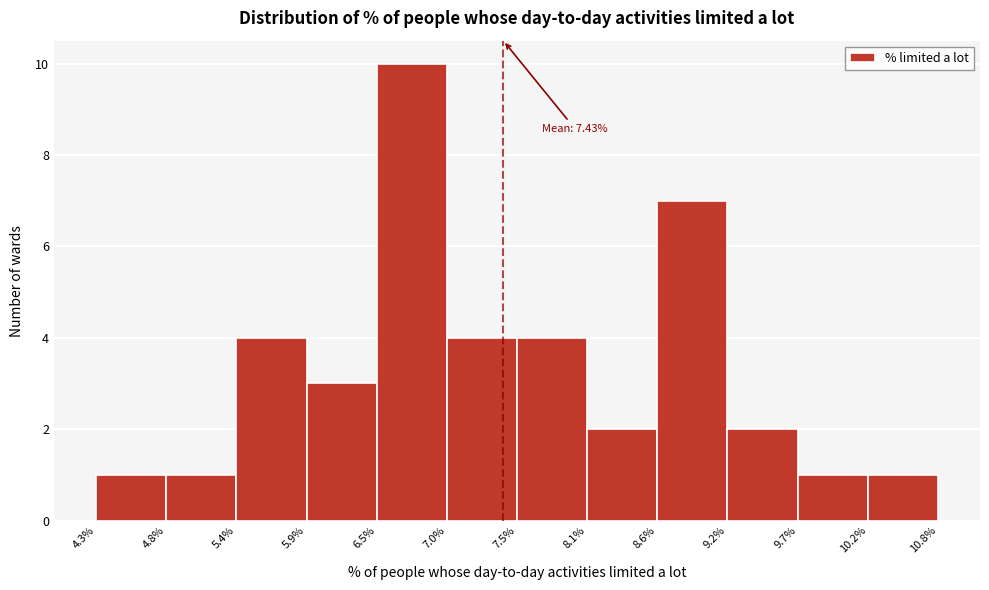

Over which range of the x-axis is the bar tallest?

6.5% to 7.0%